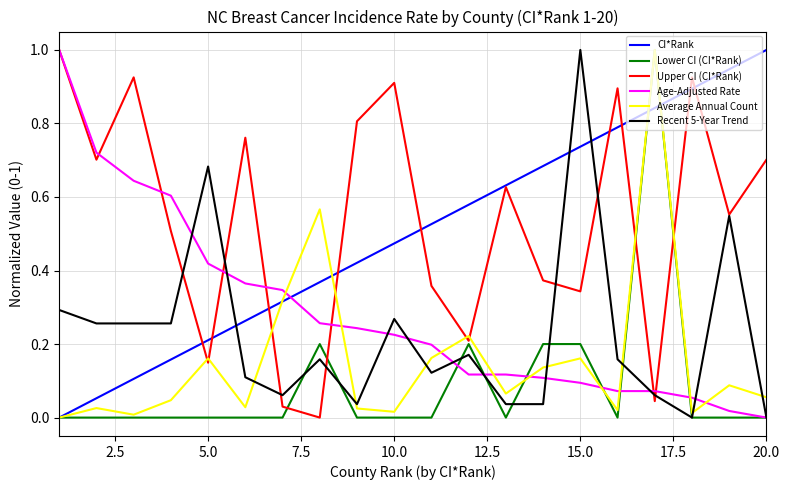

How many lines are shown in the chart?

6